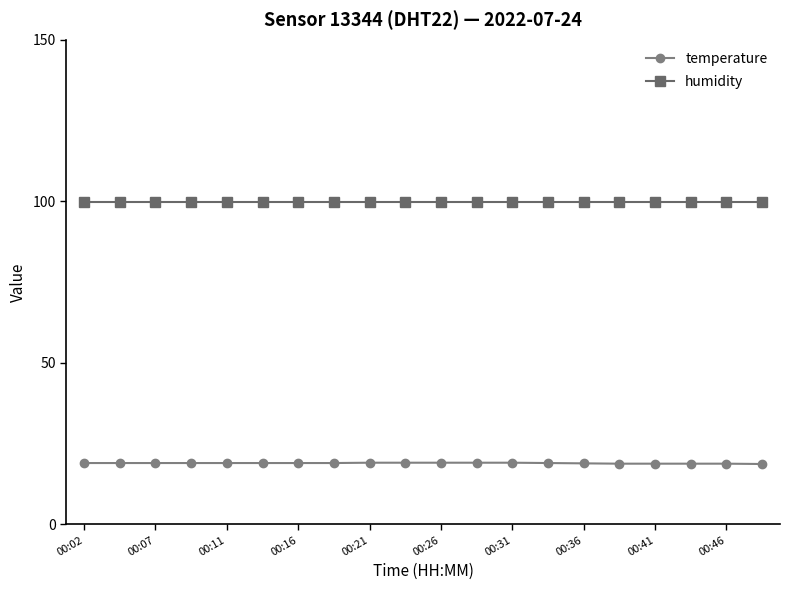

What is the minimum value for humidity?

99.9